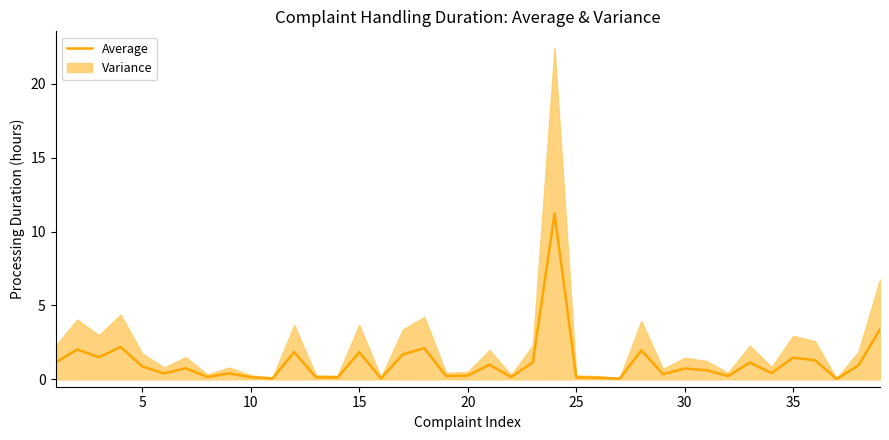

The Average series shows 0.6 at 35. True or false?

False